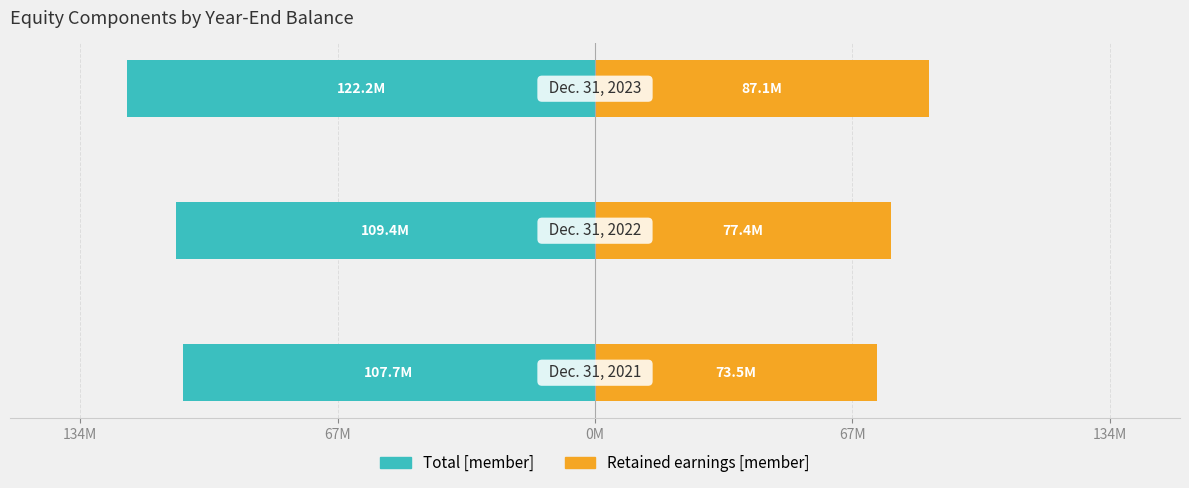

At how many categories does at least one series exceed 17643401?

3